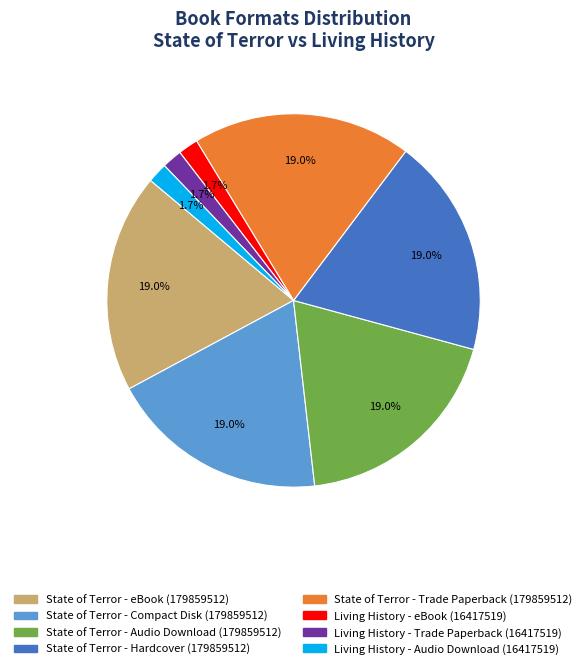

Does any single category account for the majority?

No